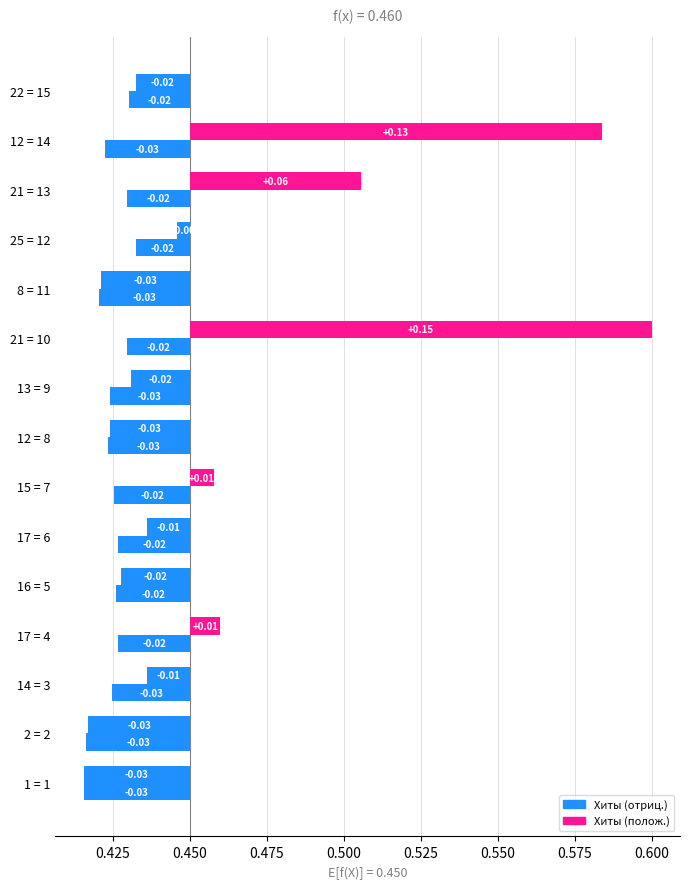

True or false: Хиты has a value of -0.0 at 1 = 1.

False